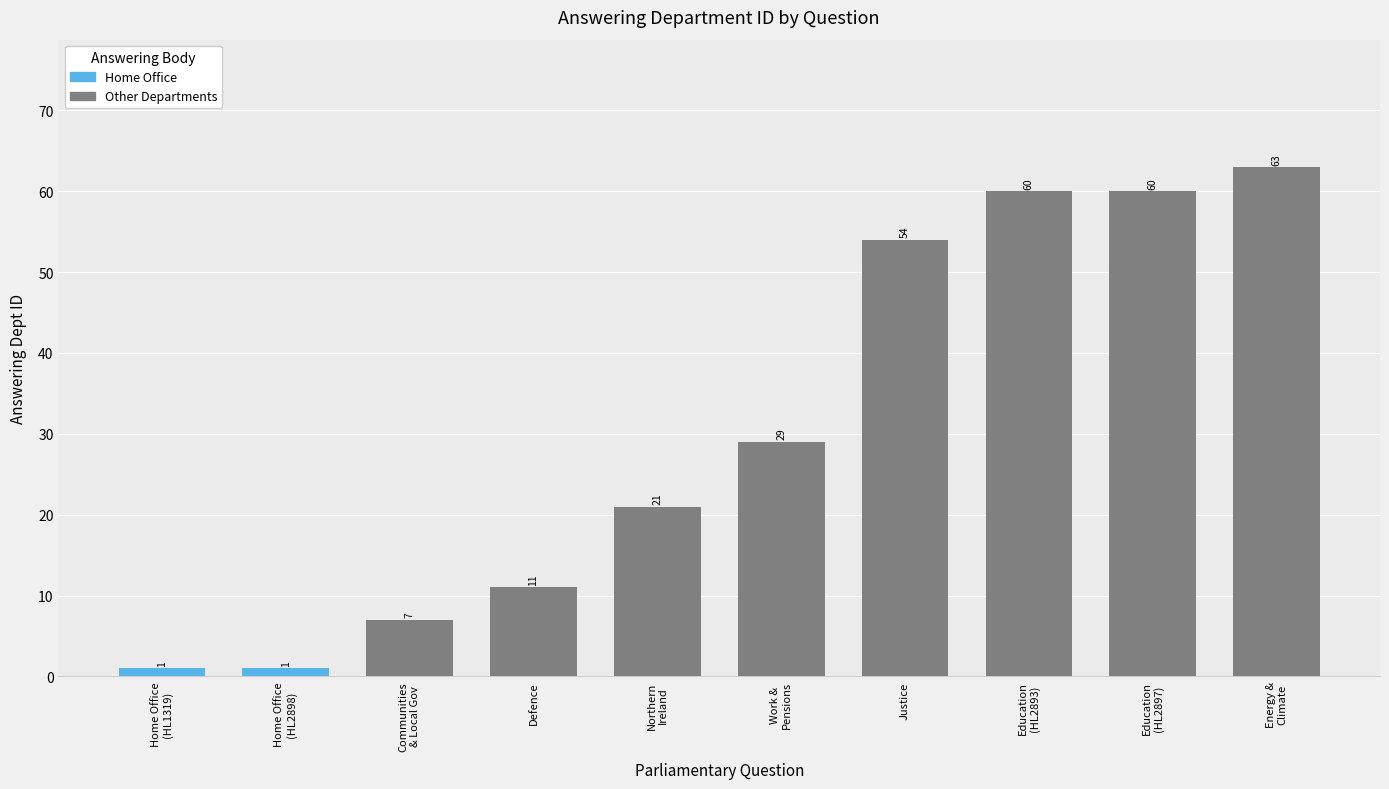

Reading left to right, what are all the values shown in this chart?

1	1	7	11	21	29	54	60	60	63